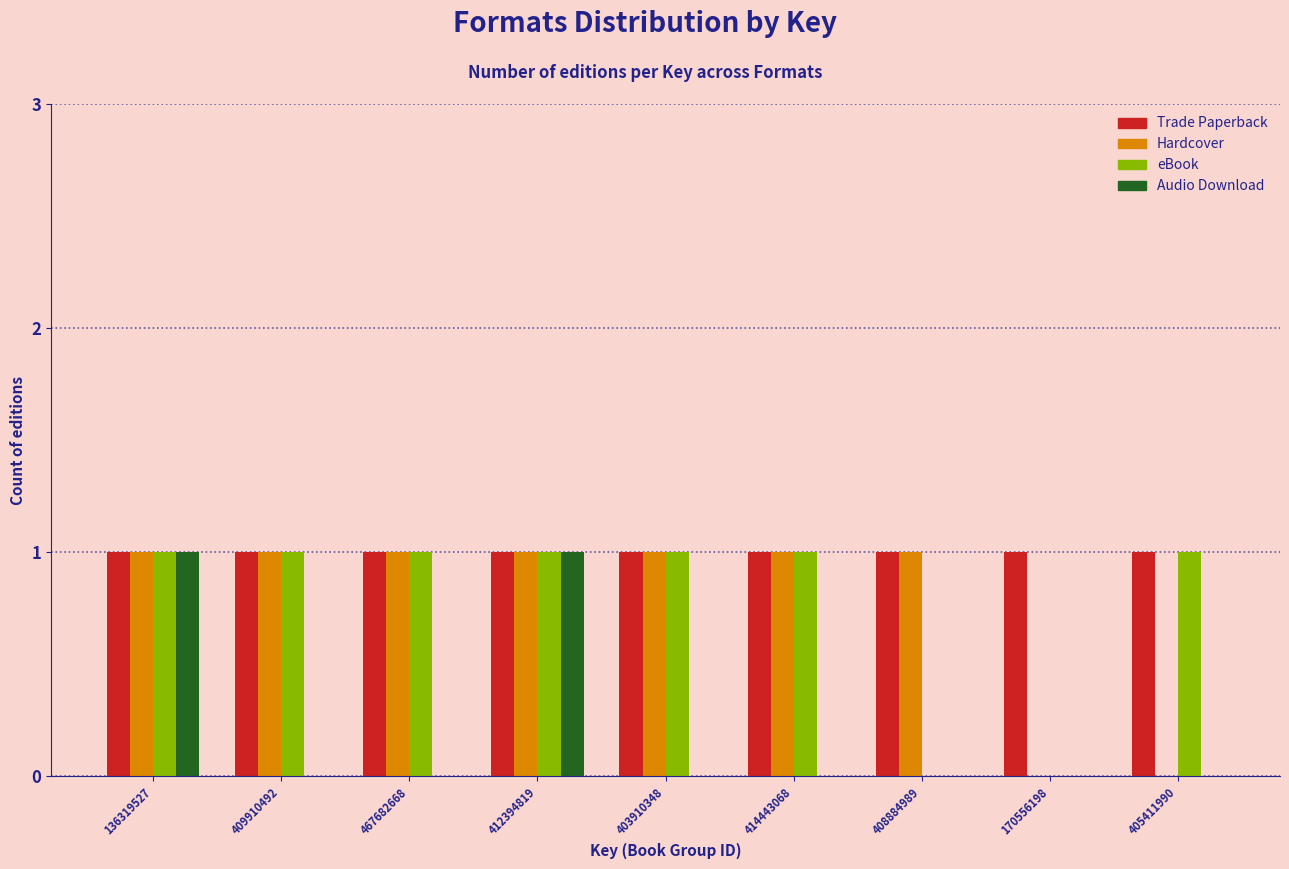

Which series has the largest total across all categories?

Trade Paperback